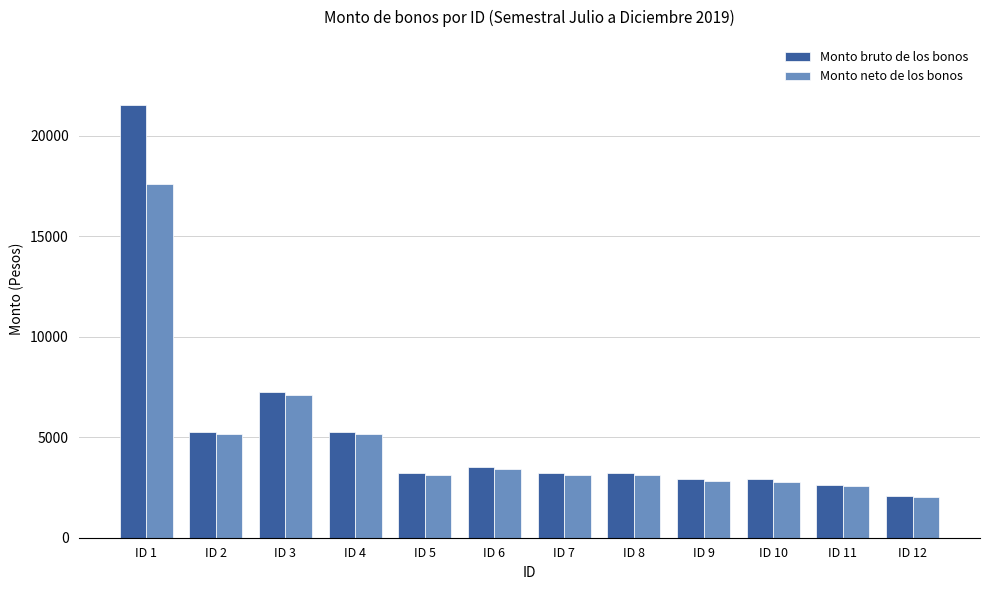

What is the minimum value shown in the chart?

2007.0